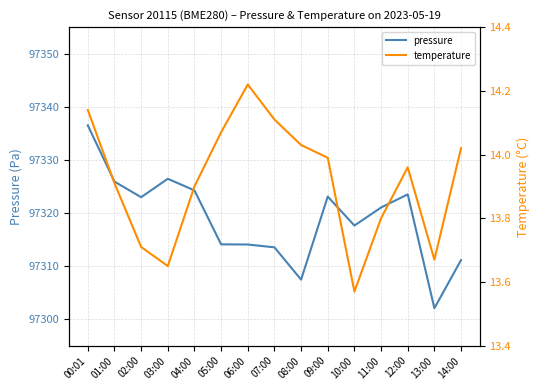

What position from the right is 14:00?

1